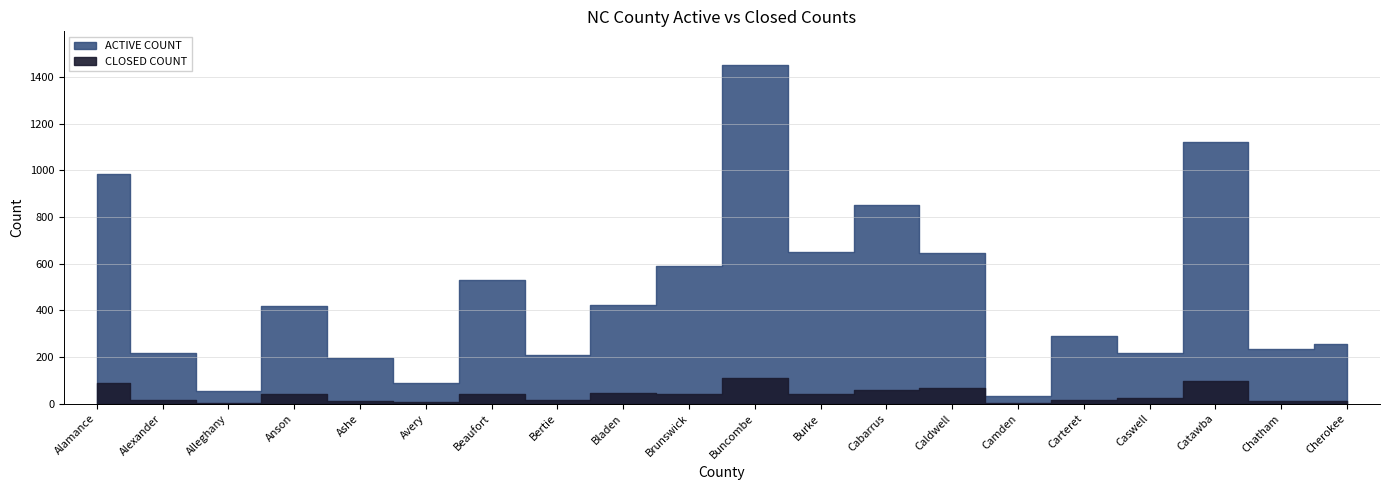

True or false: ACTIVE COUNT has a value of 983 at Alamance.

True